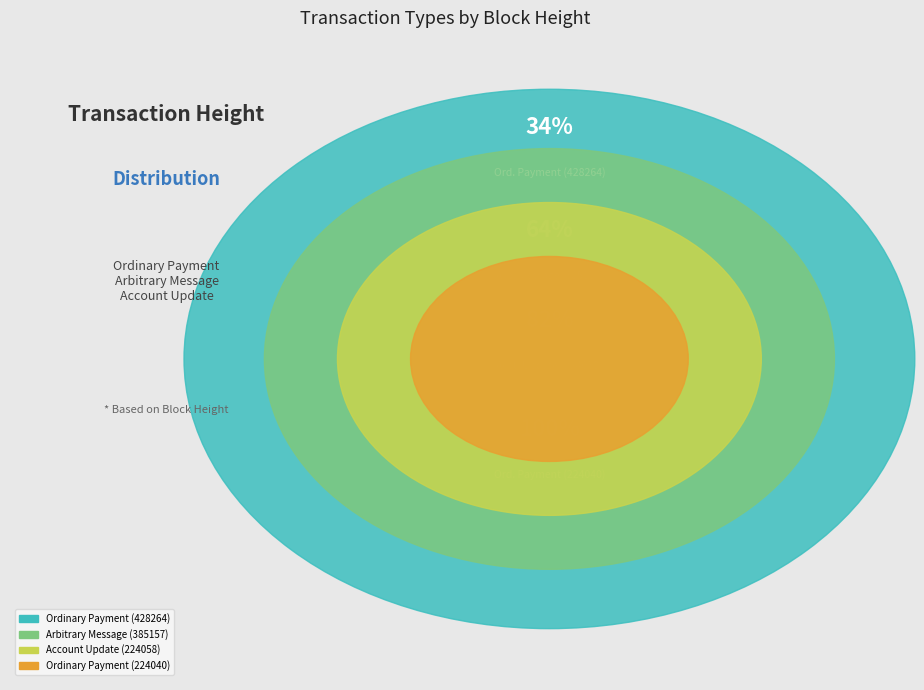

Approximately how many times larger is the value at Ordinary Payment (224040) compared to Arbitrary Message (385157)?

0.6